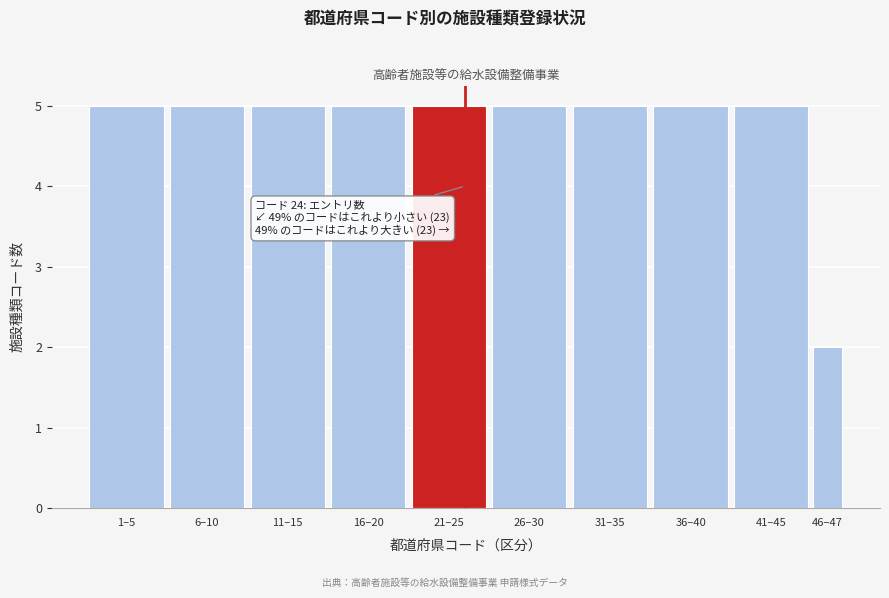

Reading left to right, what are all the values shown in this chart?

5	5	5	5	5	5	5	5	5	2